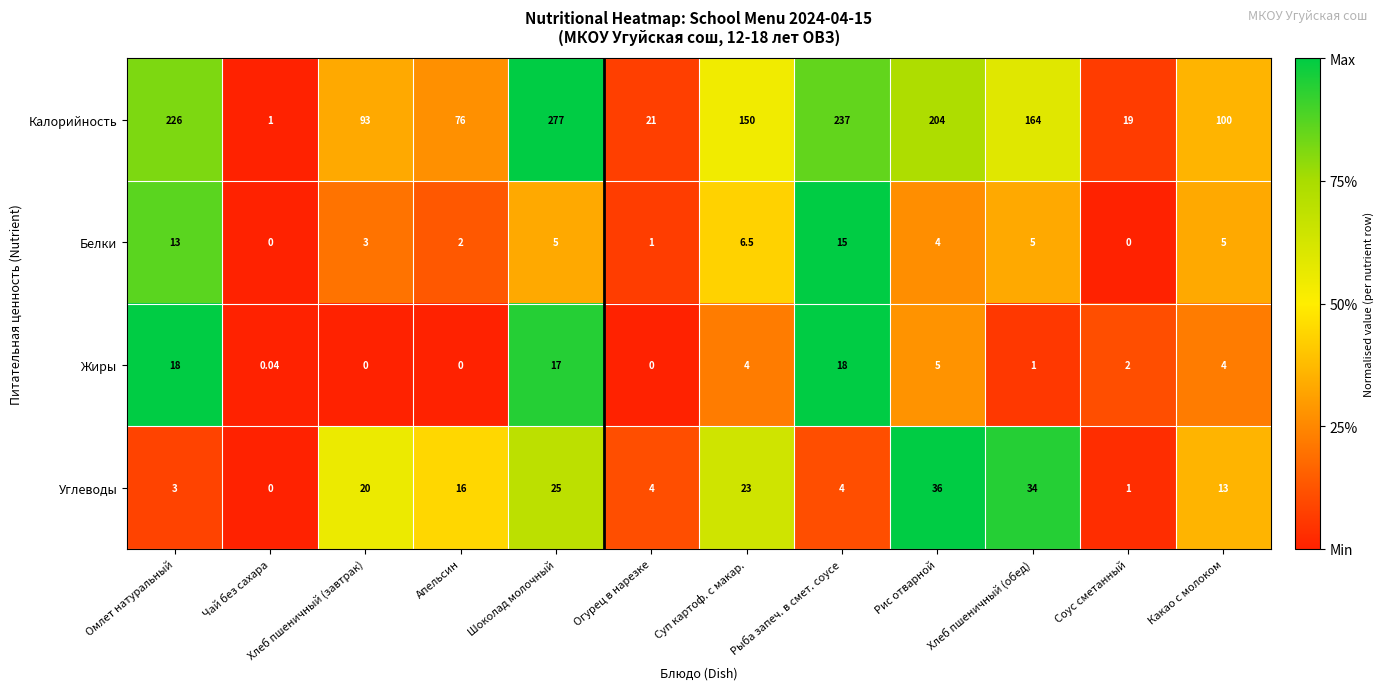

Which series has the largest total across all categories?

Калорийность